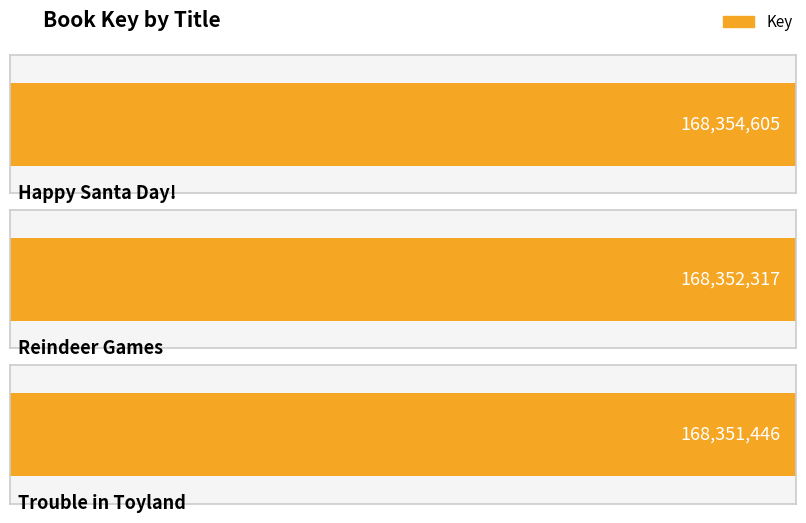

What is the average value?

168352789